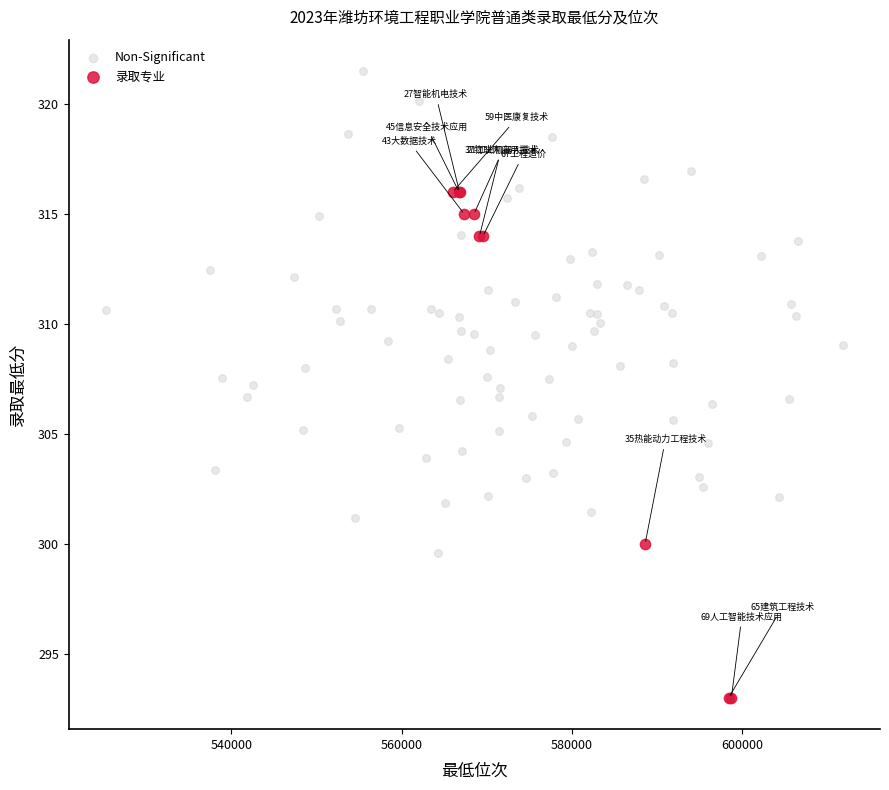

Which series reaches the maximum Y coordinate?

Non-Significant